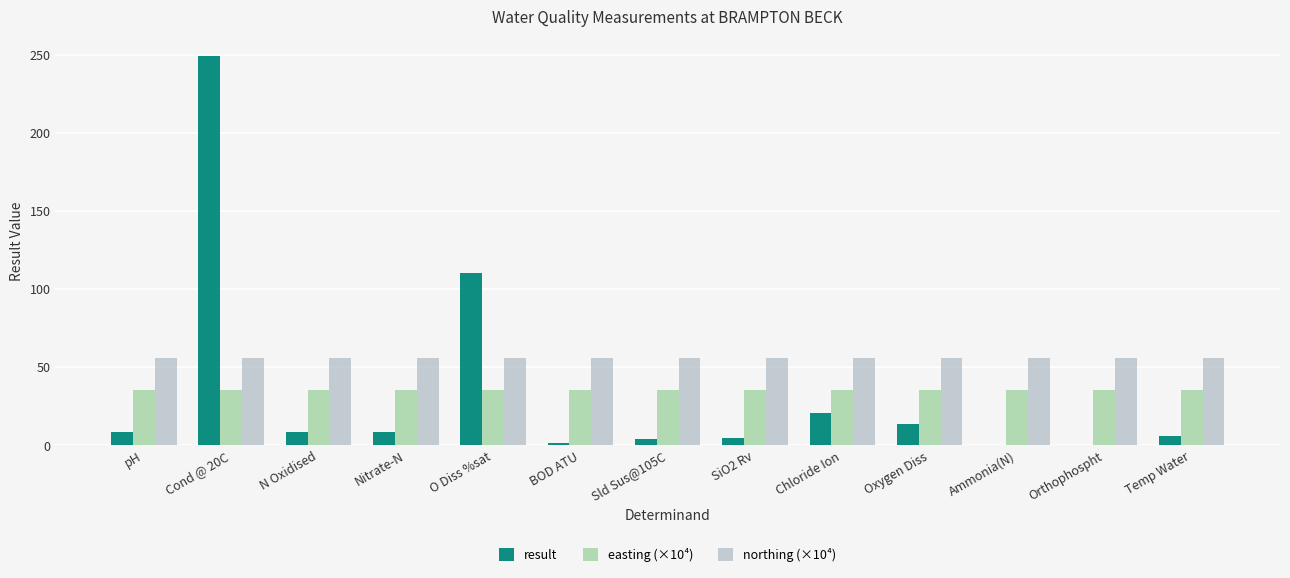

Reading right to left, transcribe all the data shown in this chart.

result: Temp Water=5.9	Orthophospht=0.0	Ammonia(N)=0.0	Oxygen Diss=13.7	Chloride Ion=20.7	SiO2 Rv=4.9	Sld Sus@105C=4.0	BOD ATU=1.4	O Diss %sat=110.0	Nitrate-N=8.4	N Oxidised=8.4	Cond @ 20C=249.0	pH=8.4
easting (×10⁴): Temp Water=35.2	Orthophospht=35.2	Ammonia(N)=35.2	Oxygen Diss=35.2	Chloride Ion=35.2	SiO2 Rv=35.2	Sld Sus@105C=35.2	BOD ATU=35.2	O Diss %sat=35.2	Nitrate-N=35.2	N Oxidised=35.2	Cond @ 20C=35.2	pH=35.2
northing (×10⁴): Temp Water=56.1	Orthophospht=56.1	Ammonia(N)=56.1	Oxygen Diss=56.1	Chloride Ion=56.1	SiO2 Rv=56.1	Sld Sus@105C=56.1	BOD ATU=56.1	O Diss %sat=56.1	Nitrate-N=56.1	N Oxidised=56.1	Cond @ 20C=56.1	pH=56.1